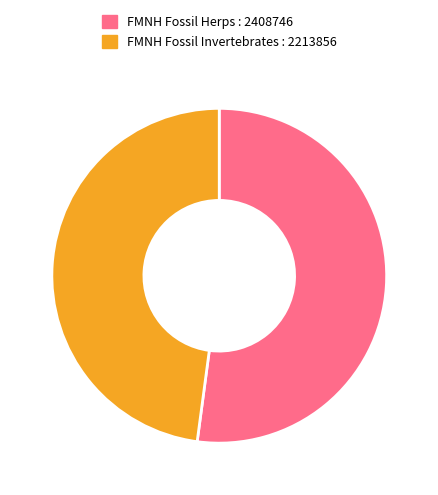

Count the number of slices in the pie.

2